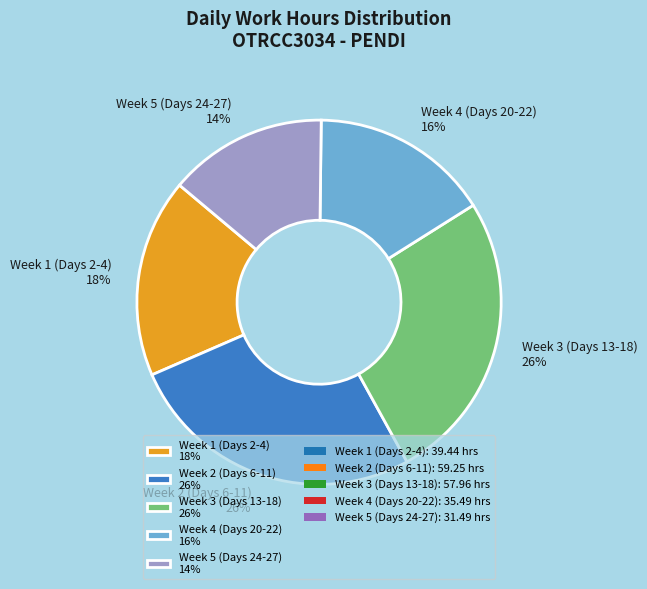

To the nearest percent, what is the combined percentage of Week 4 (Days 20-22) 16% and Week 5 (Days 24-27) 14%?

30%